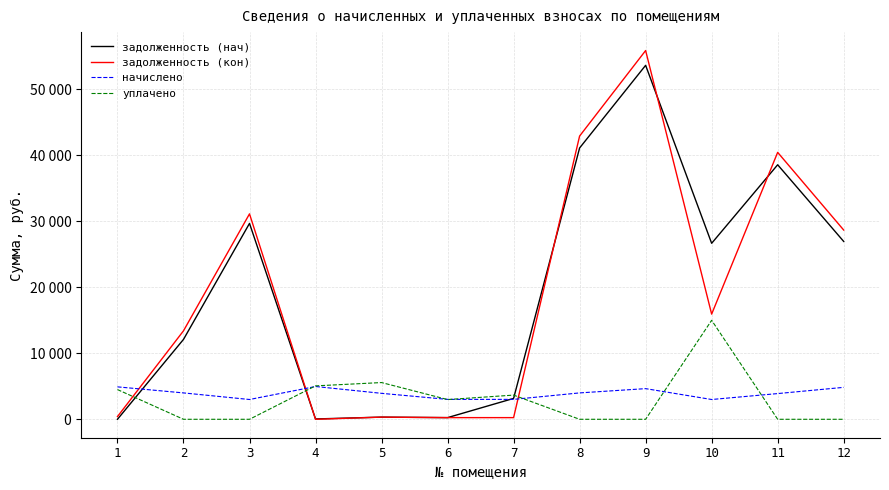

Reading left to right, transcribe all the data shown in this chart.

задолженность (нач): 1=0.0	2=12102.2	3=29680.8	4=49.1	5=327.7	6=251.3	7=3160.6	8=41113.9	9=53636.3	10=26667.5	11=38567.7	12=26949.8
задолженность (кон): 1=409.4	2=13402.0	3=31126.5	4=0.0	5=327.7	6=251.3	7=251.3	8=42921.1	9=55876.3	10=15935.6	11=40446.3	12=28677.3
начислено: 1=4912.8	2=3996.8	3=2997.6	4=4968.4	5=3932.2	6=3016.2	7=3016.2	8=3996.8	9=4644.5	10=2997.6	11=3895.1	12=4838.8
уплачено: 1=4503.4	2=0.0	3=0.0	4=5063.0	5=5565.9	6=2989.5	7=3663.3	8=0.5	9=0.0	10=15000.0	11=0.0	12=0.0